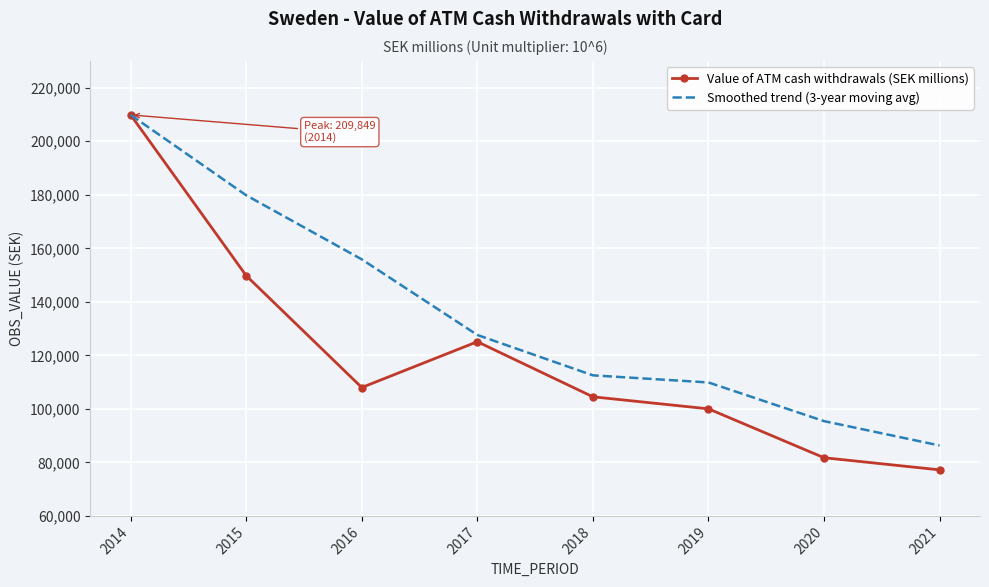

Which series has the largest range (max minus min)?

Value of ATM cash withdrawals (SEK millions)